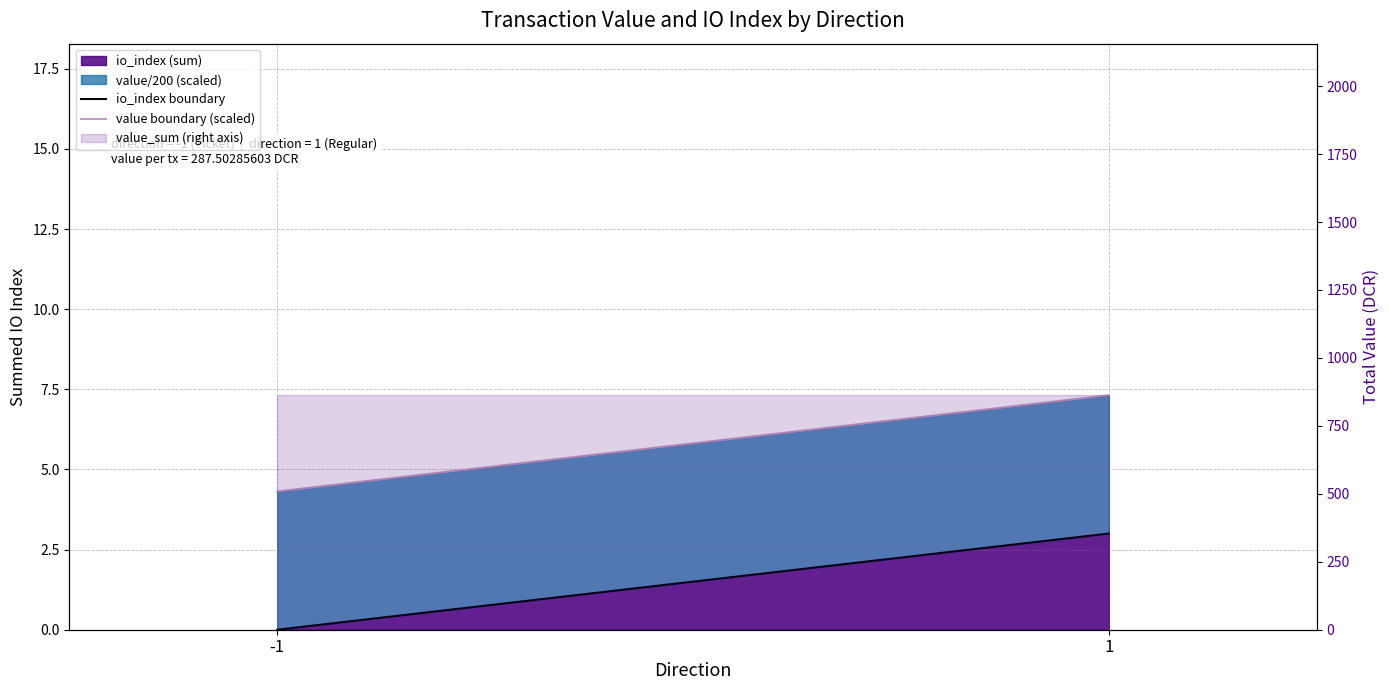

Between -1 and 1, which series saw the biggest shift?

io_index boundary